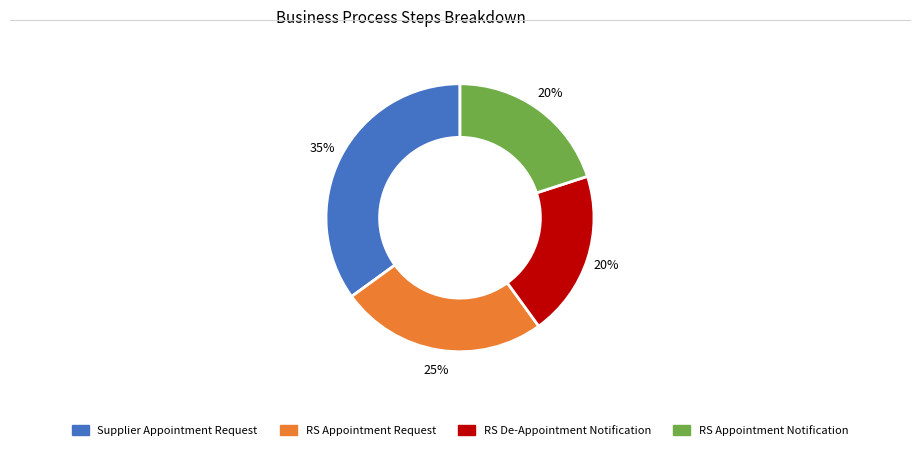

Do Supplier Appointment Request and RS De-Appointment Notification together represent more than half of the pie?

Yes